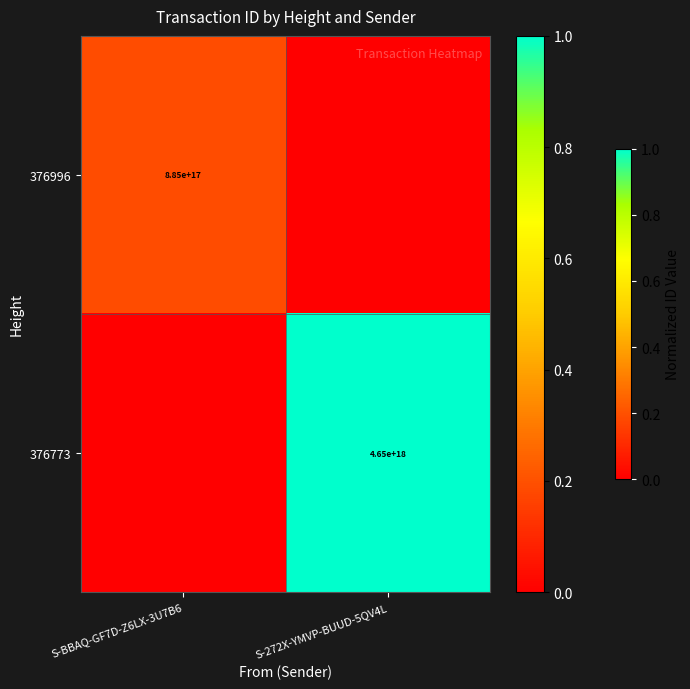

What is the difference between the highest and lowest values at S-272X-YMVP-BUUD-5QV4L?

1.0